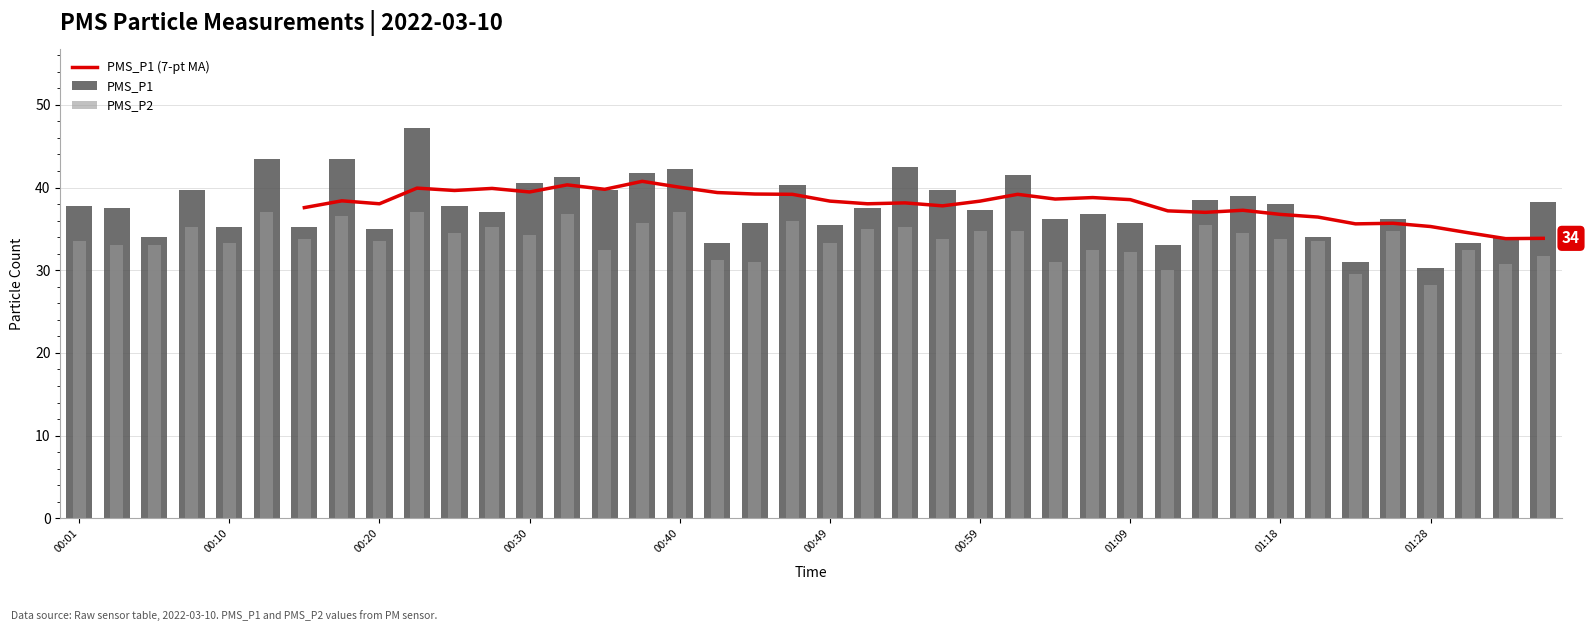

What is the approximate value of PMS_P1 (7-pt MA) at 38?

33.8